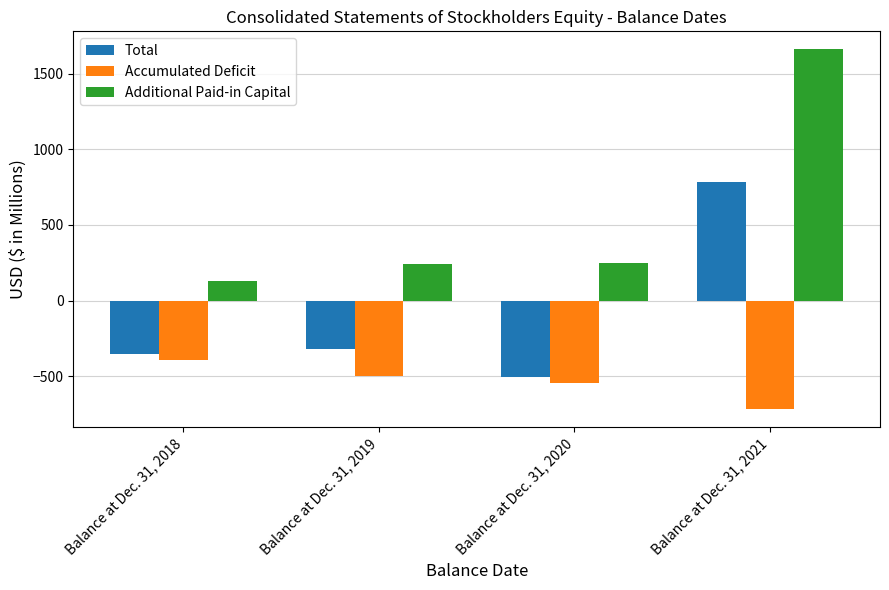

Rank the categories by Total value from lowest to highest.

Balance at Dec. 31, 2020, Balance at Dec. 31, 2018, Balance at Dec. 31, 2019, Balance at Dec. 31, 2021